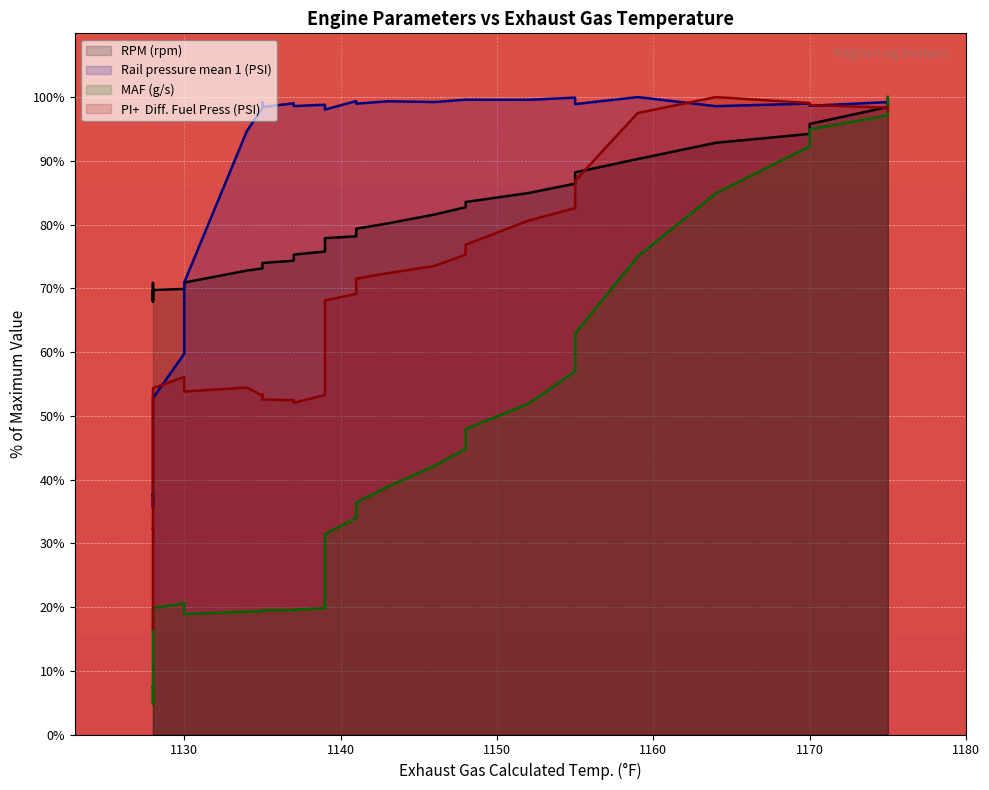

How many lines are shown in the chart?

4